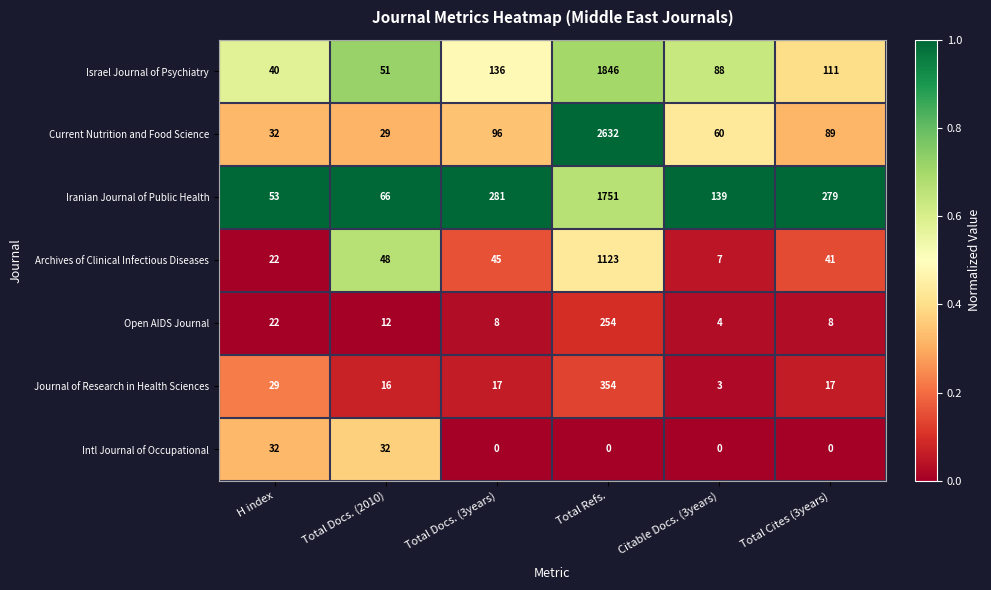

At which label is Open AIDS Journal closest to 129?

H index